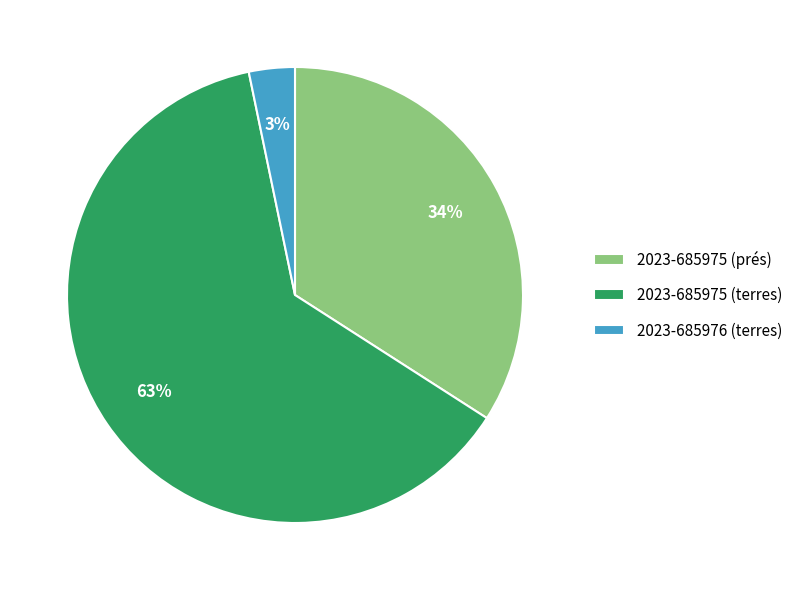

Which has a higher value, 2023-685975 (terres) or 2023-685976 (terres)?

2023-685975 (terres)